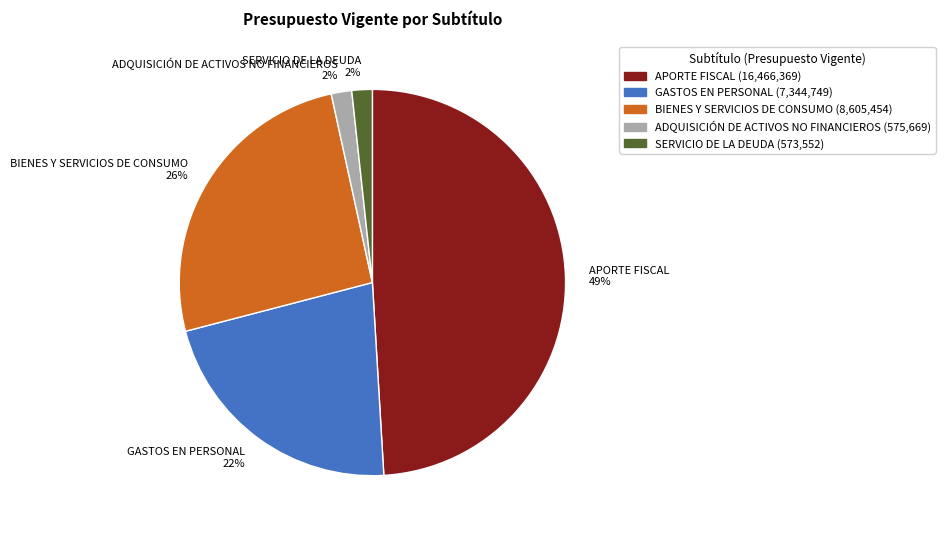

To the nearest percent, what is the combined percentage of BIENES Y SERVICIOS DE CONSUMO and GASTOS EN PERSONAL?

48%